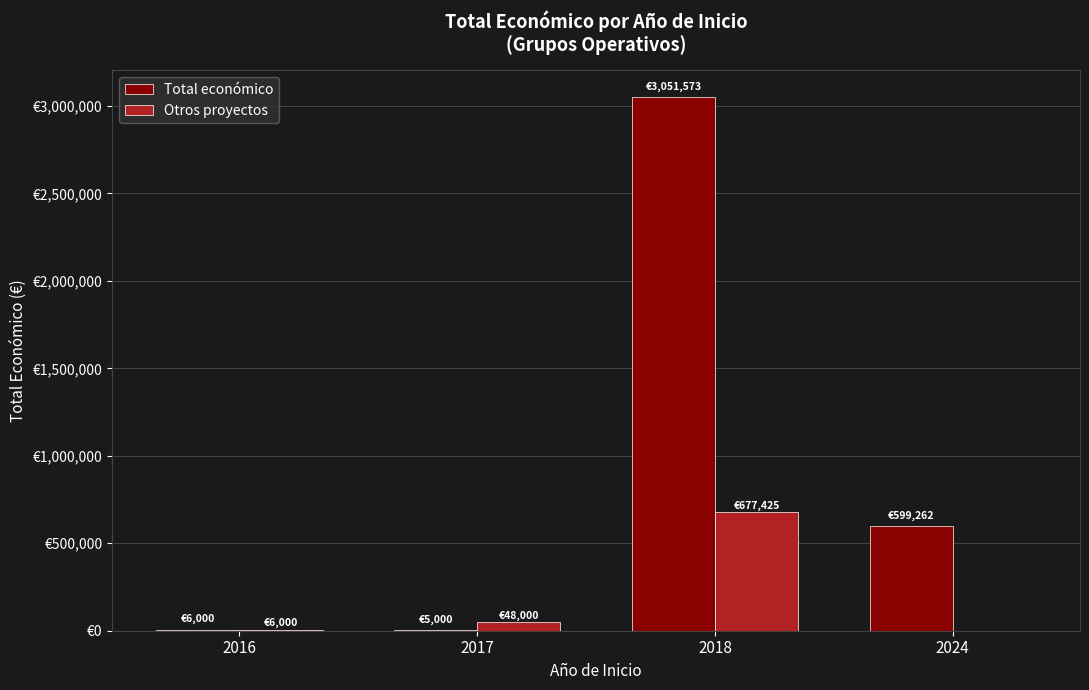

What are all the series names shown in the legend?

Total económico, Otros proyectos